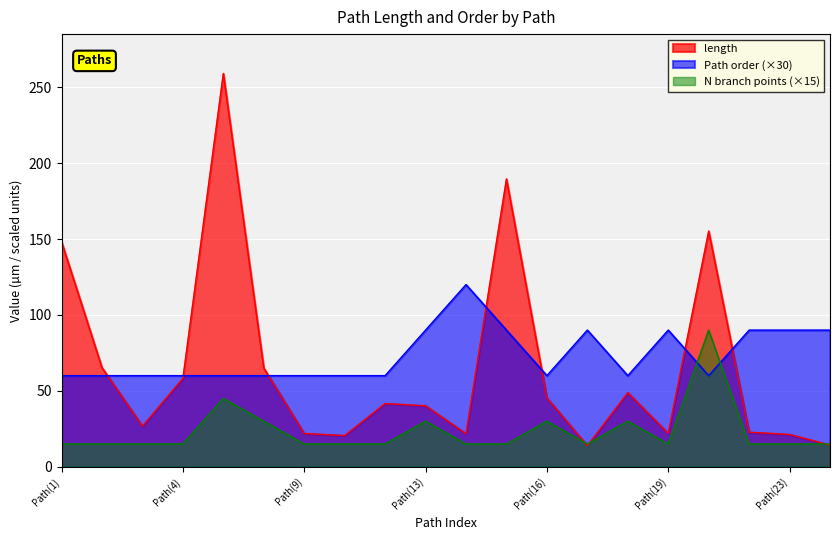

Between Path(2) and Path(24), which series saw the biggest shift?

length